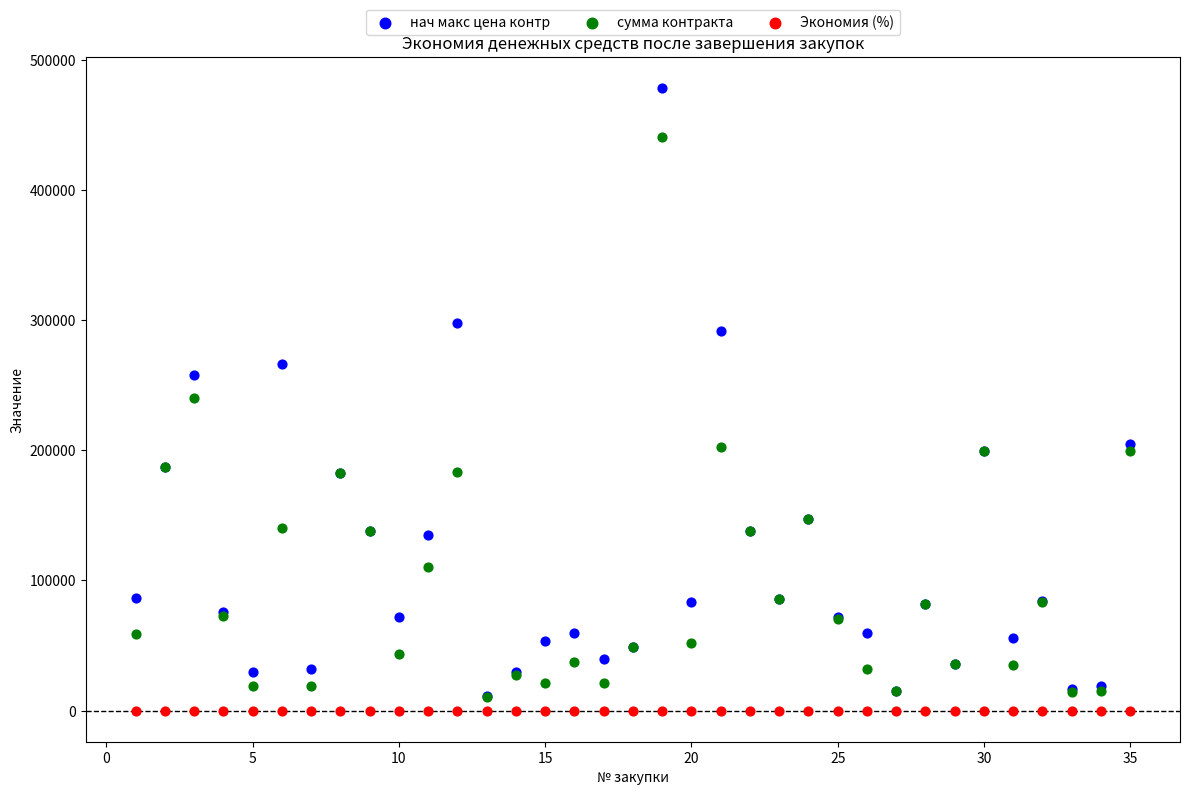

In the сумма контракта series, what Y value is closest to 225635?

240000.0